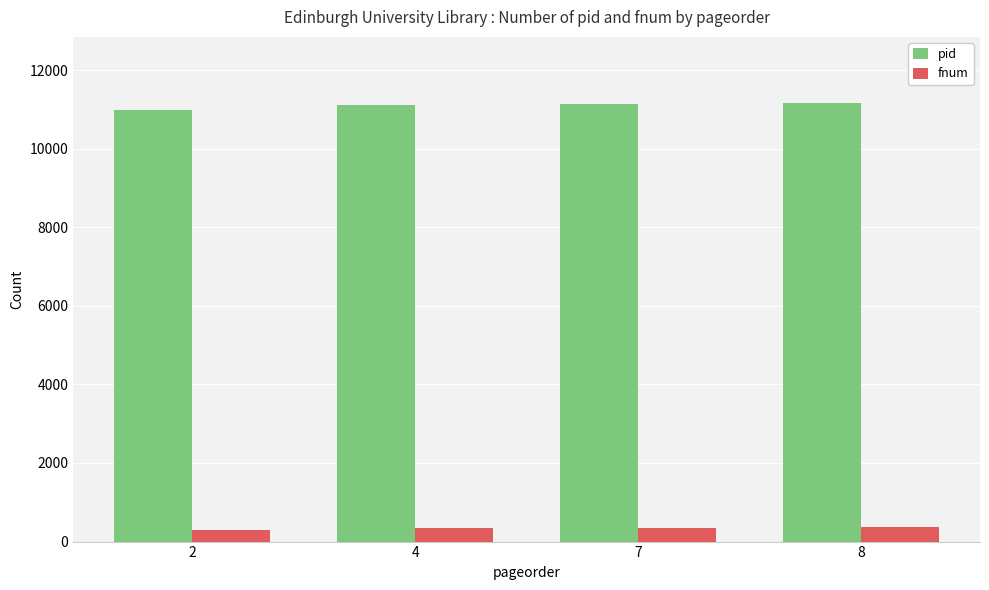

Count the number of categories in the chart.

4